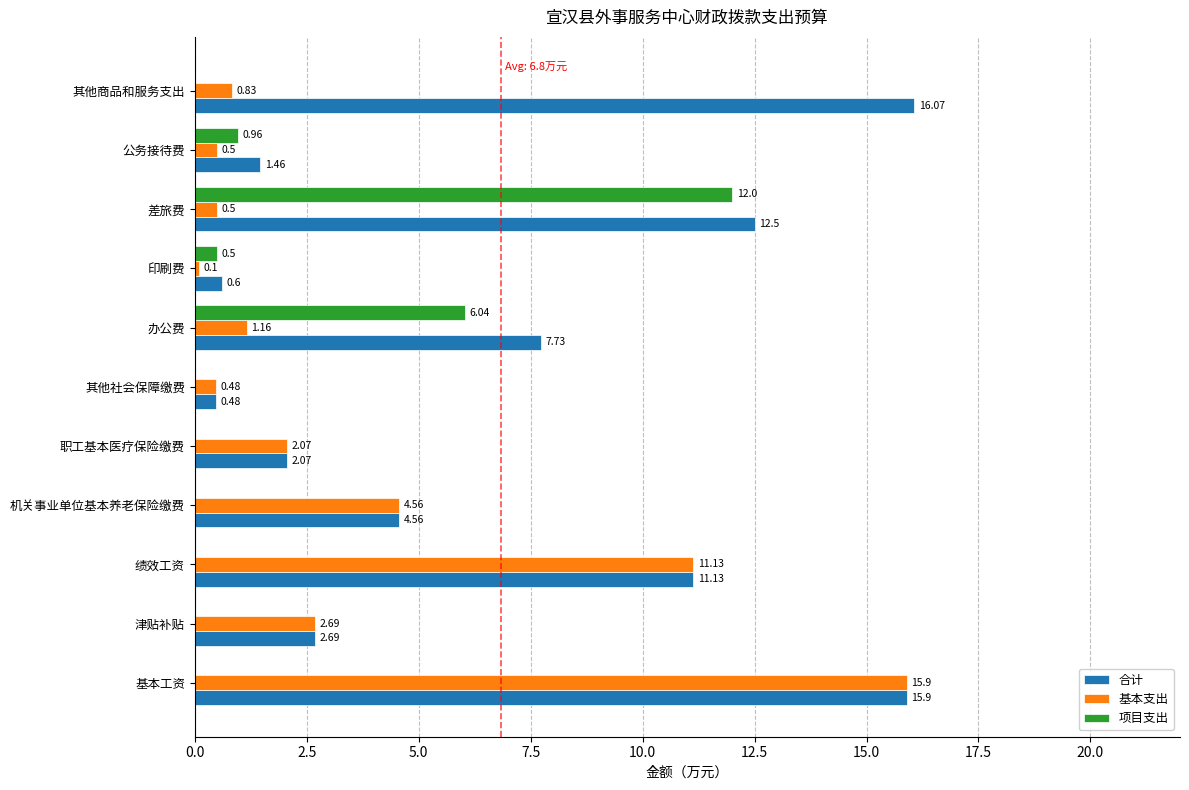

What is the sum of the 合计 values at 津贴补贴 and 基本工资?

18.6